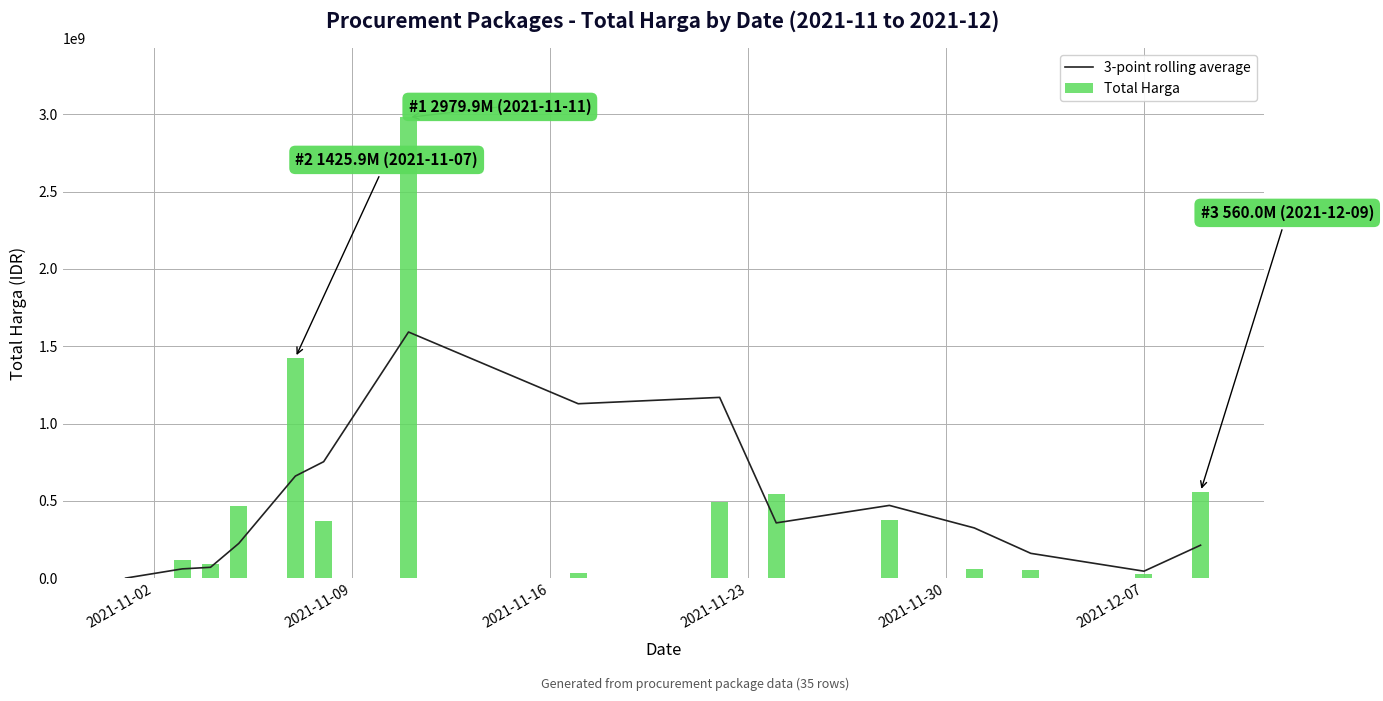

What is the maximum value for Total Harga?

2979852240